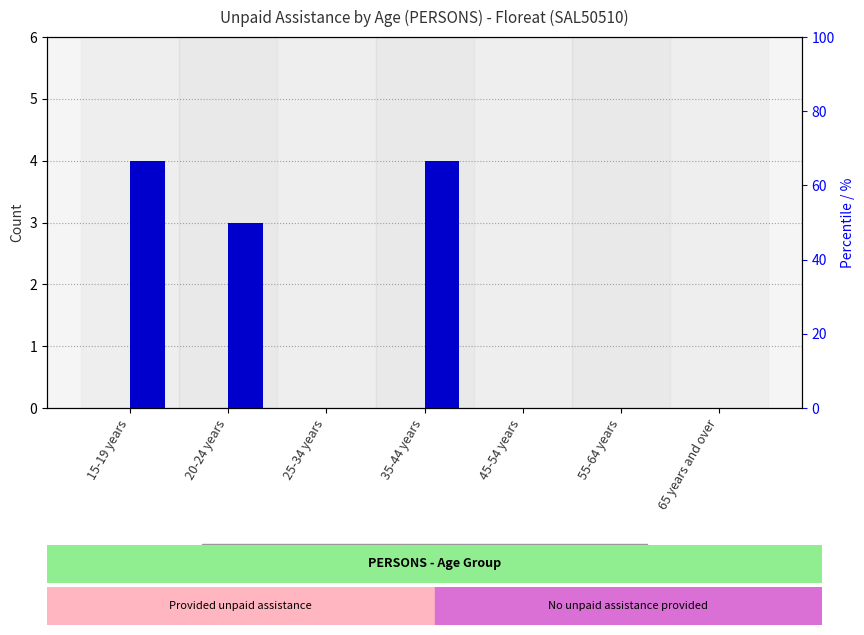

The value of No unpaid assistance provided at 55-64 years is 2. True or false?

False